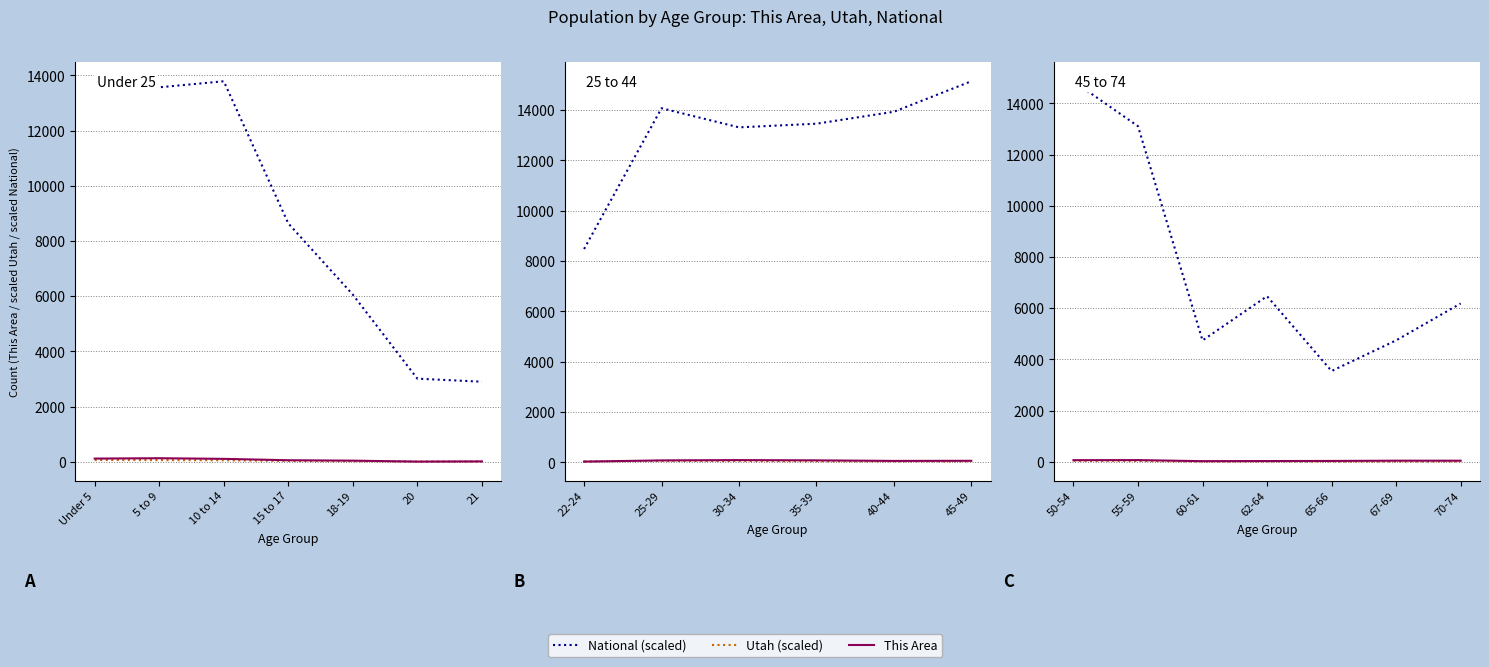

True or false: This Area has more than 1 points higher than both neighbors.

True